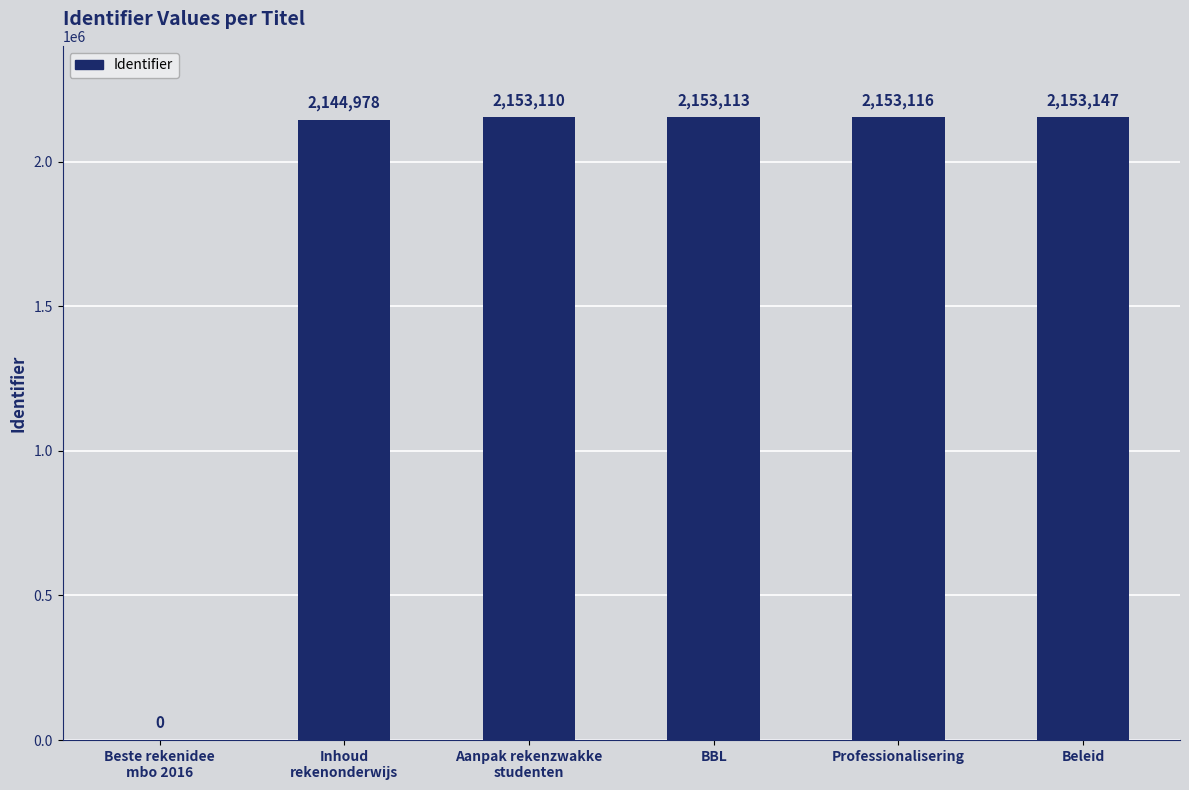

Which category has the highest value across all series?

Beleid